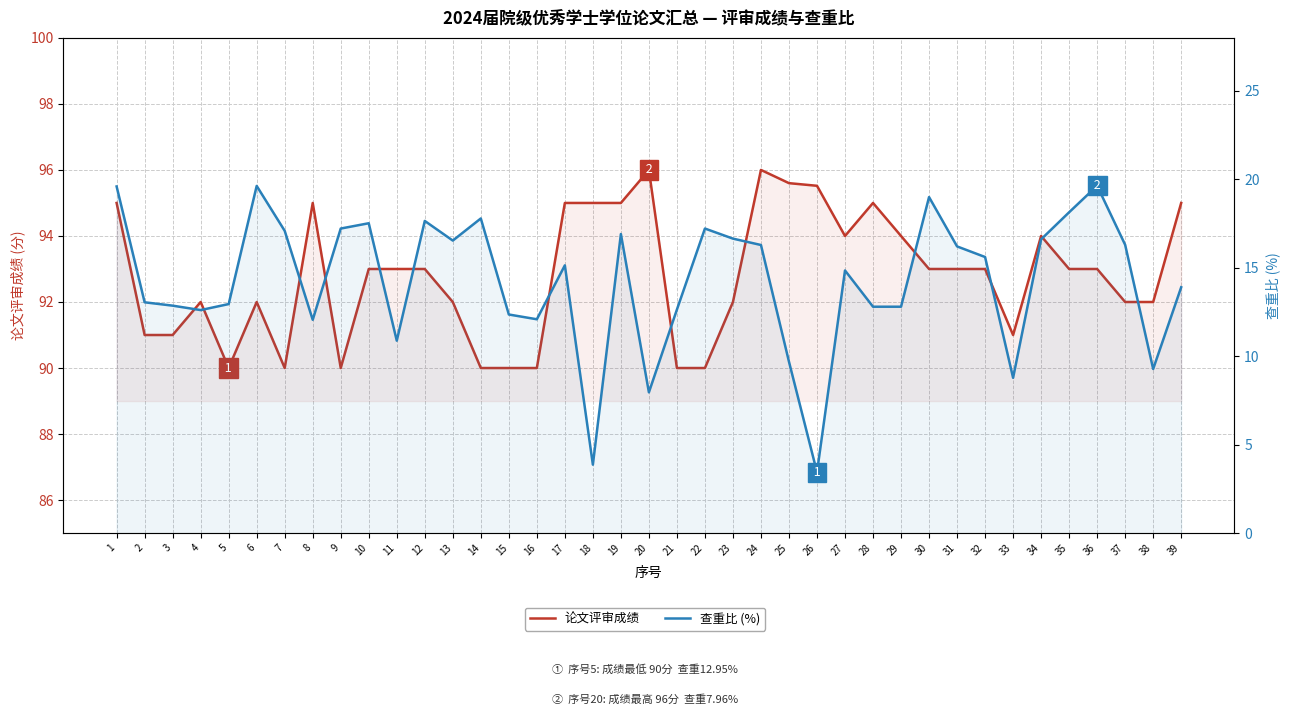

What is the average value of the 论文评审成绩 series?

92.8